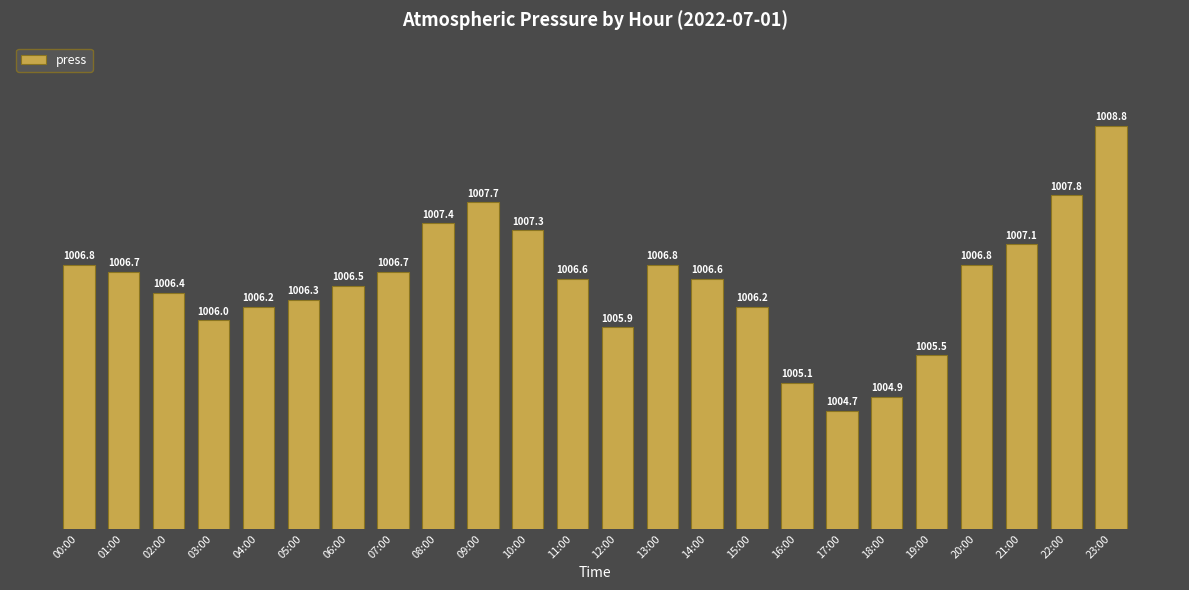

True or false: the data shows 1006.7 at 01:00.

True